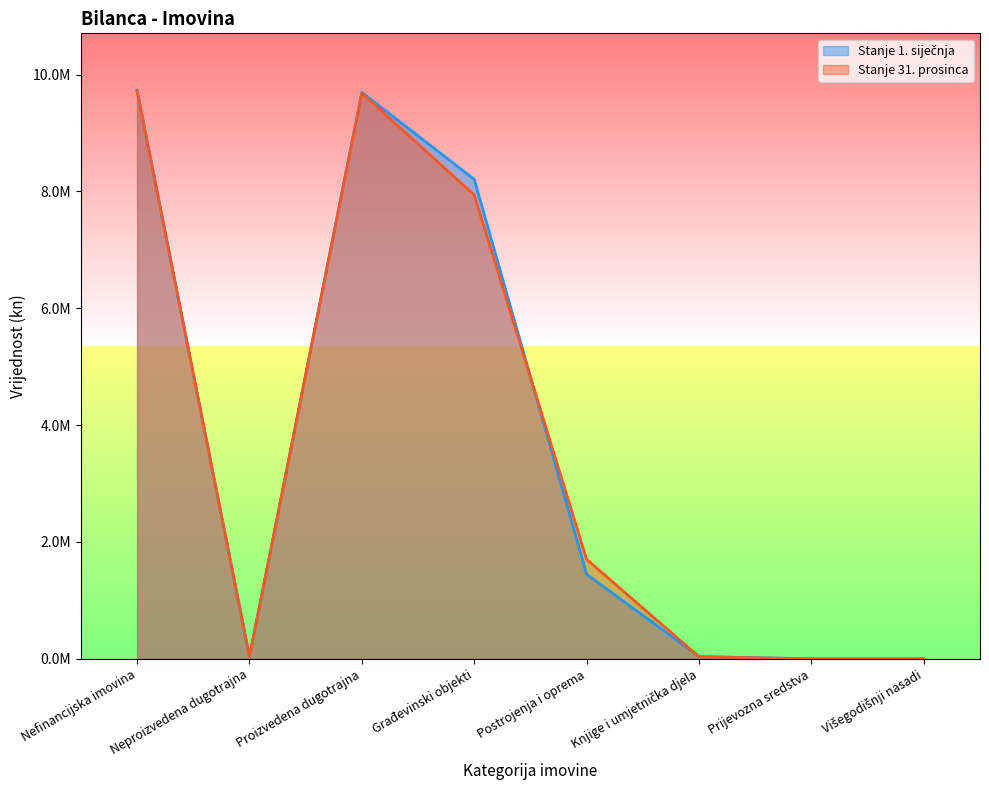

What is the label of the 4th point from the left?

Građevinski objekti